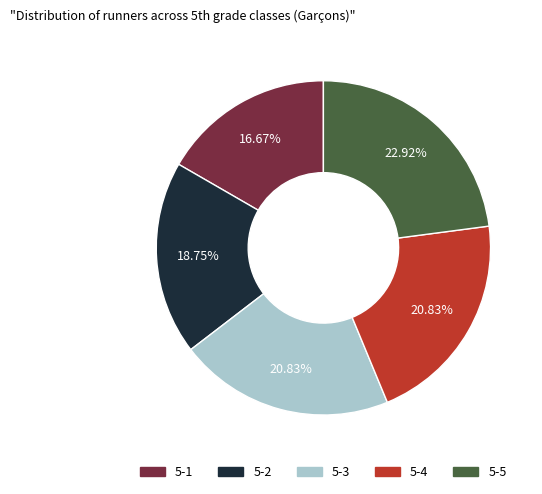

The 5-2 slice represents 11% of the pie. True or false?

False